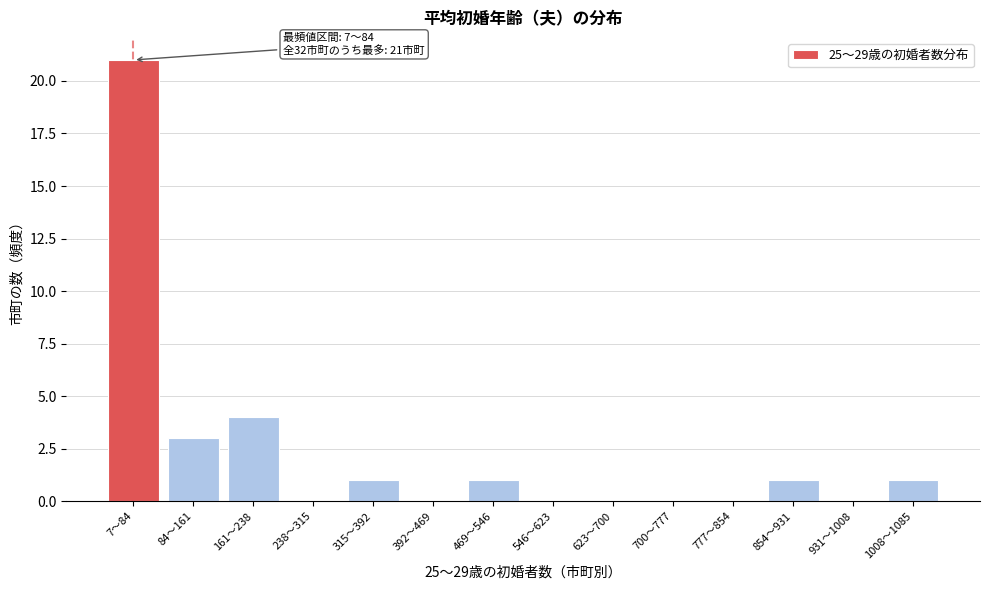

Reading right to left, list all the values displayed in this chart.

1008〜1085=1	931〜1008=0	854〜931=1	777〜854=0	700〜777=0	623〜700=0	546〜623=0	469〜546=1	392〜469=0	315〜392=1	238〜315=0	161〜238=4	84〜161=3	7〜84=21